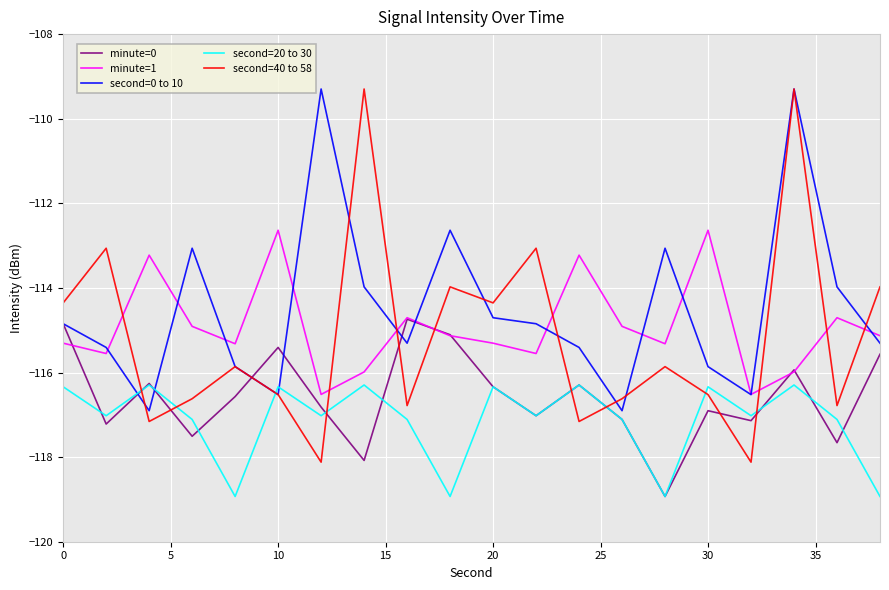

What is the highest value of the second=20 to 30 series?

-116.3